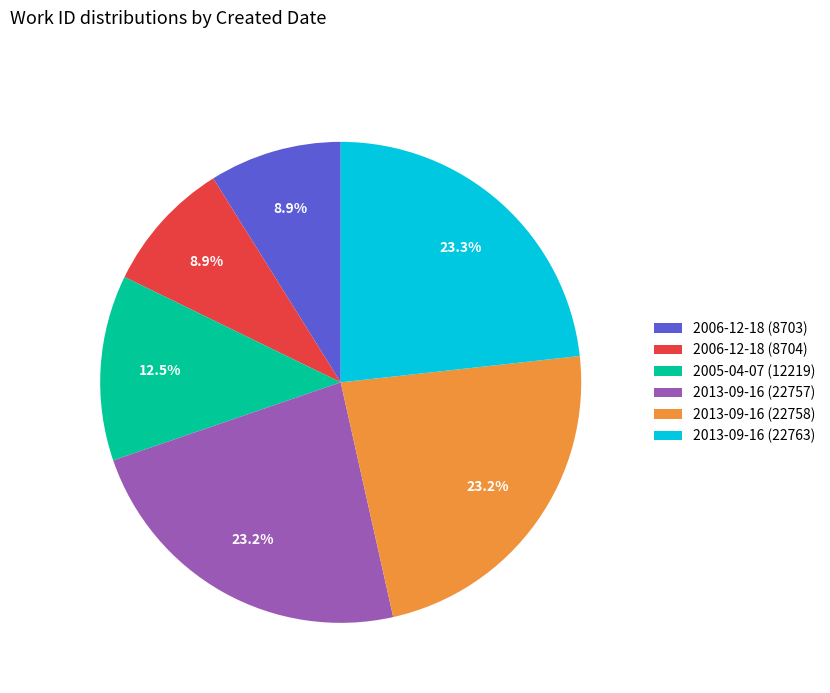

What is the ratio of the value at 2013-09-16 (22763) to the value at 2006-12-18 (8703)?

2.6